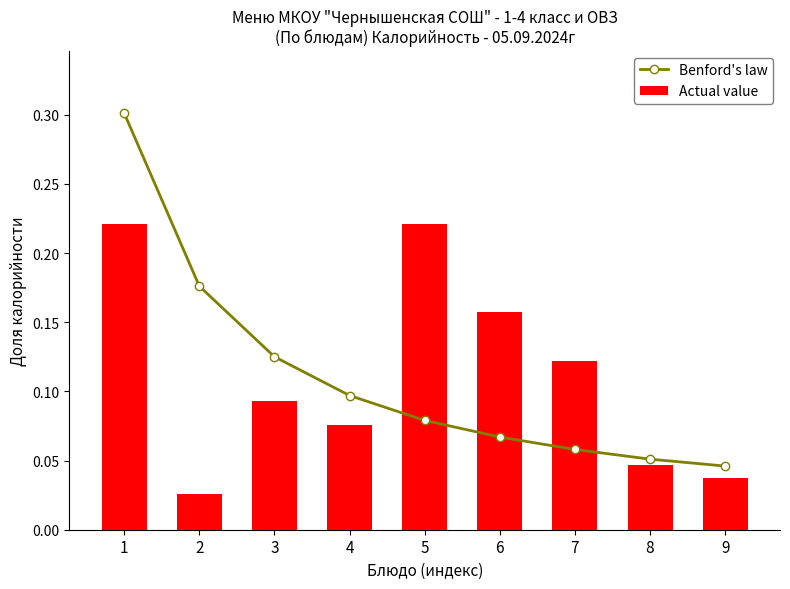

Which series changed the most between 2 and 7?

Benford's law